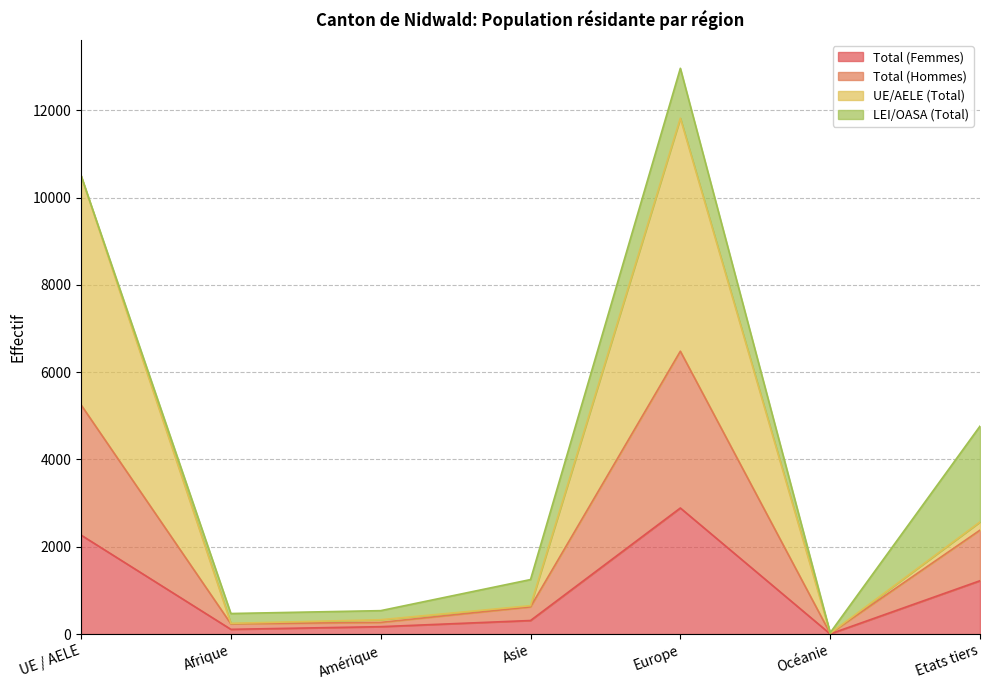

What are all the series names shown in the legend?

Total (Femmes), Total (Hommes), UE/AELE (Total), LEI/OASA (Total)